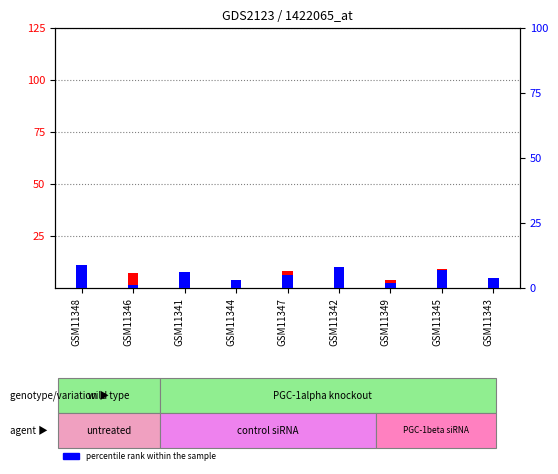

What is the difference between the second highest and minimum values in the percentile rank within the sample series?

7